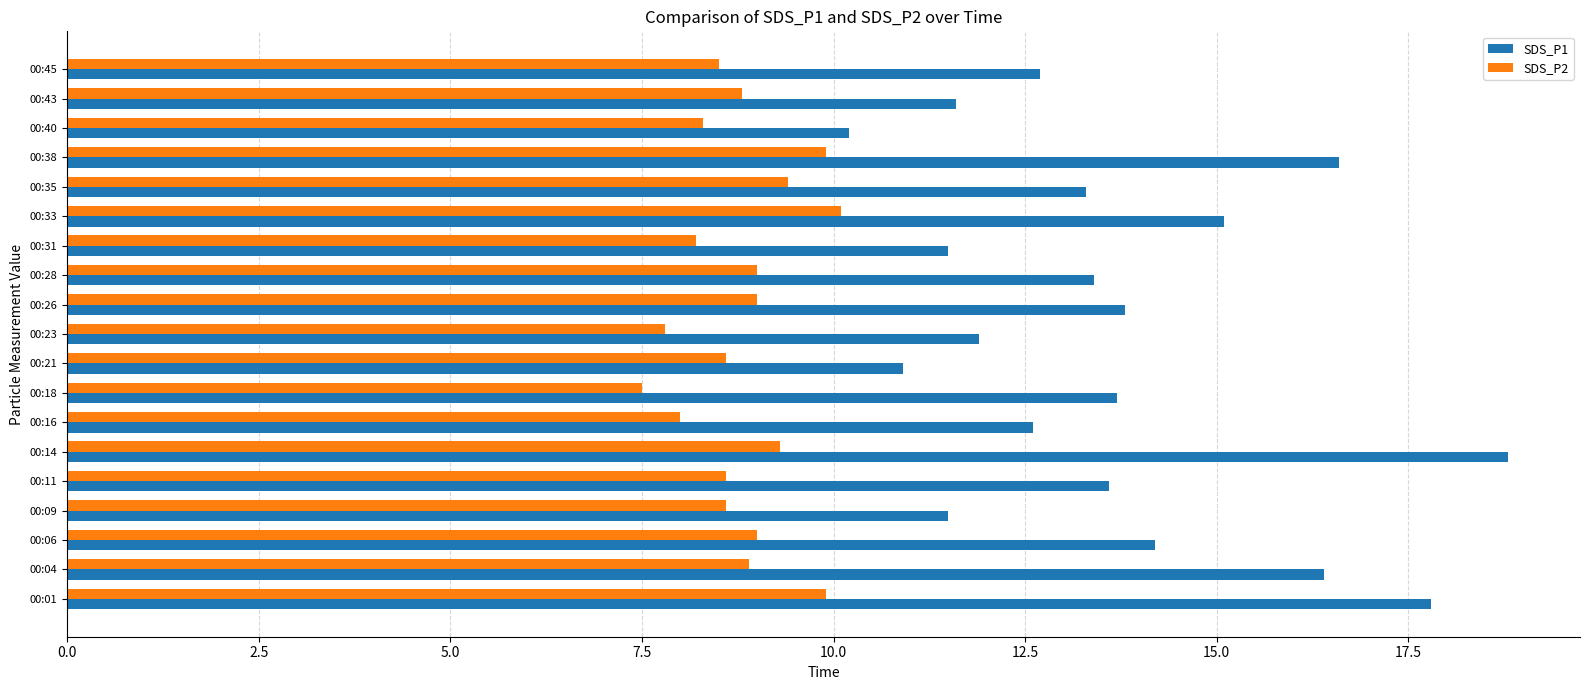

What is the average value of the SDS_P1 series?

13.7